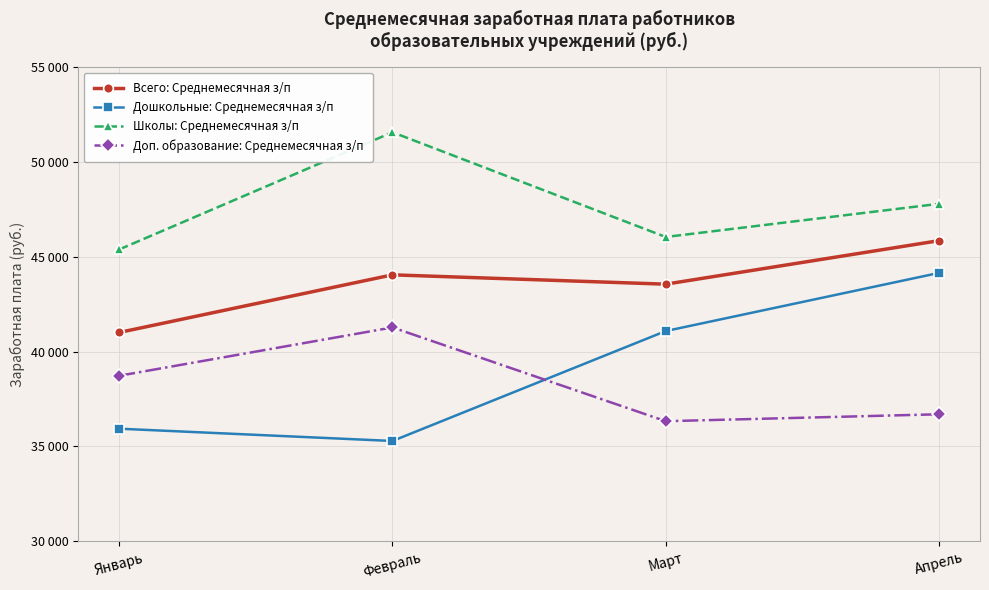

What are all the series names shown in the legend?

Всего: Среднемесячная з/п, Дошкольные: Среднемесячная з/п, Школы: Среднемесячная з/п, Доп. образование: Среднемесячная з/п